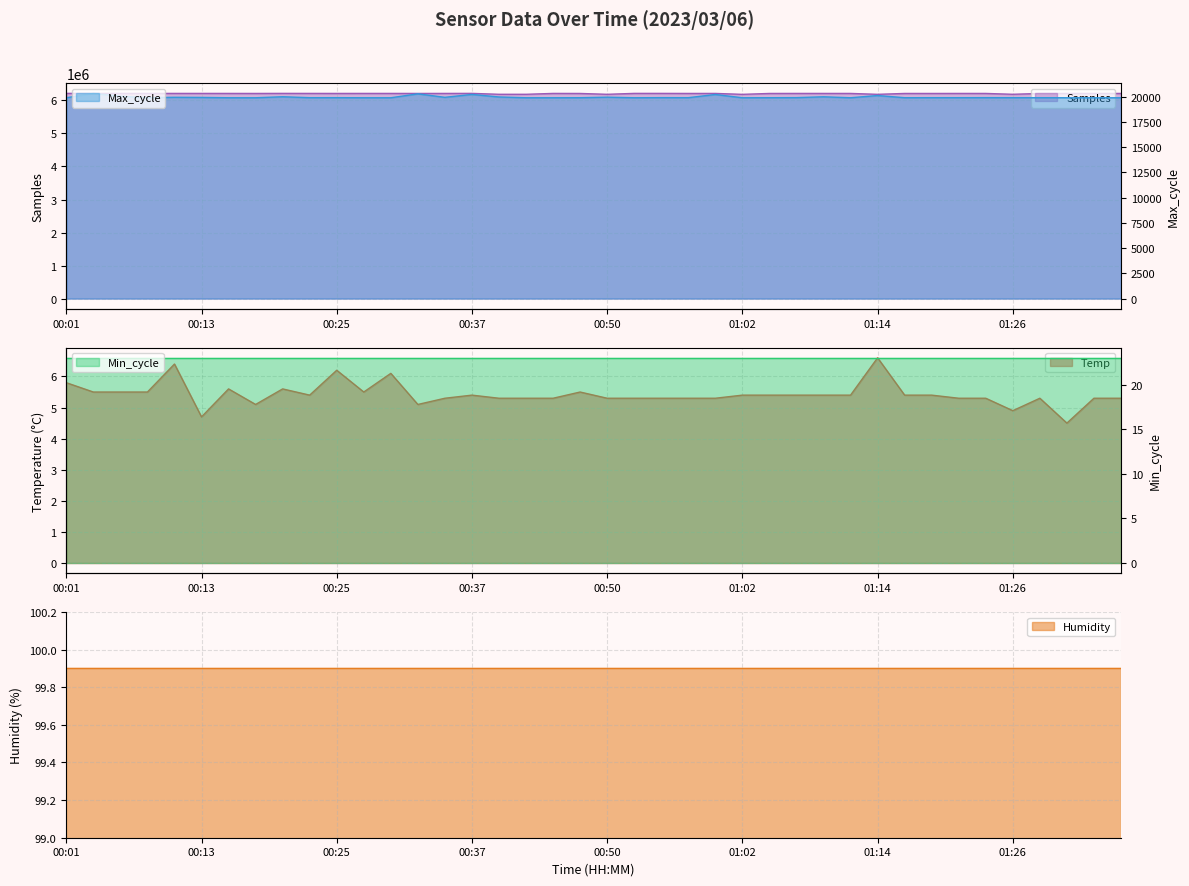

Which series changed the most between 00:01 and 01:11?

Samples